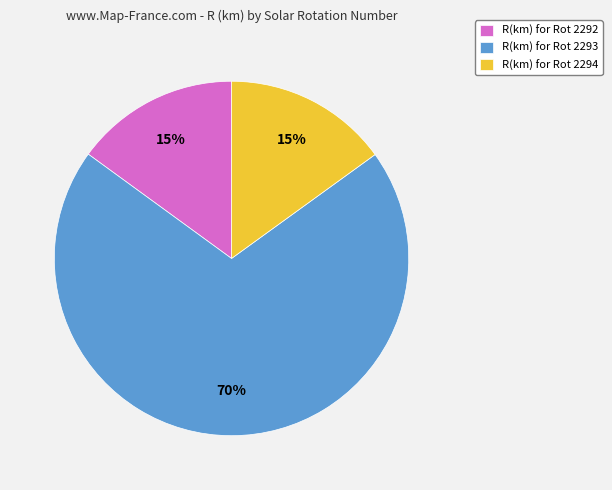

What percentage is the R(km) for Rot 2293 slice, to the nearest percent?

70%